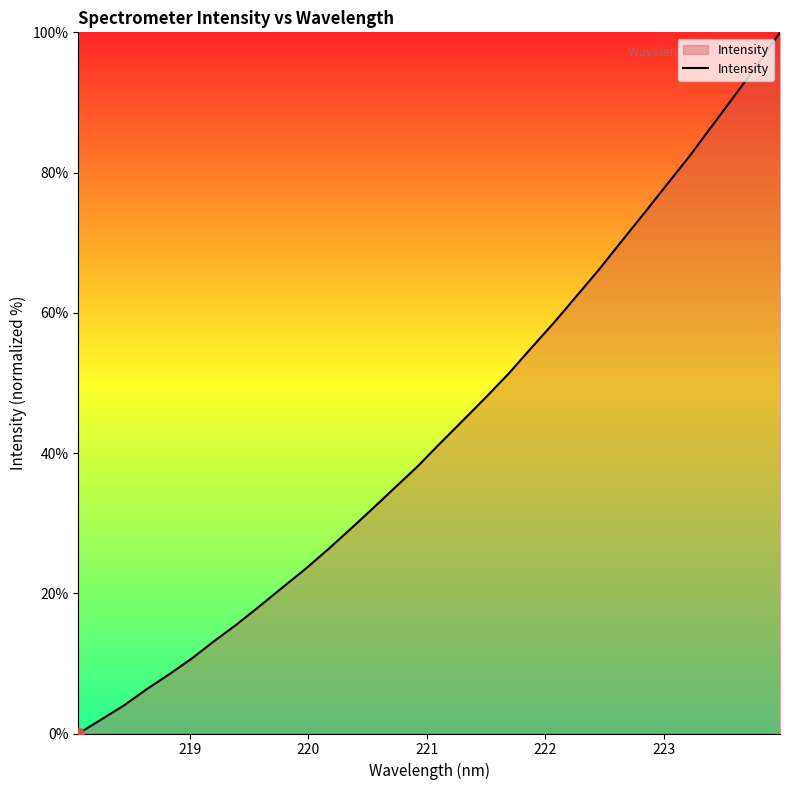

What is the difference between the maximum and minimum values?

100.0